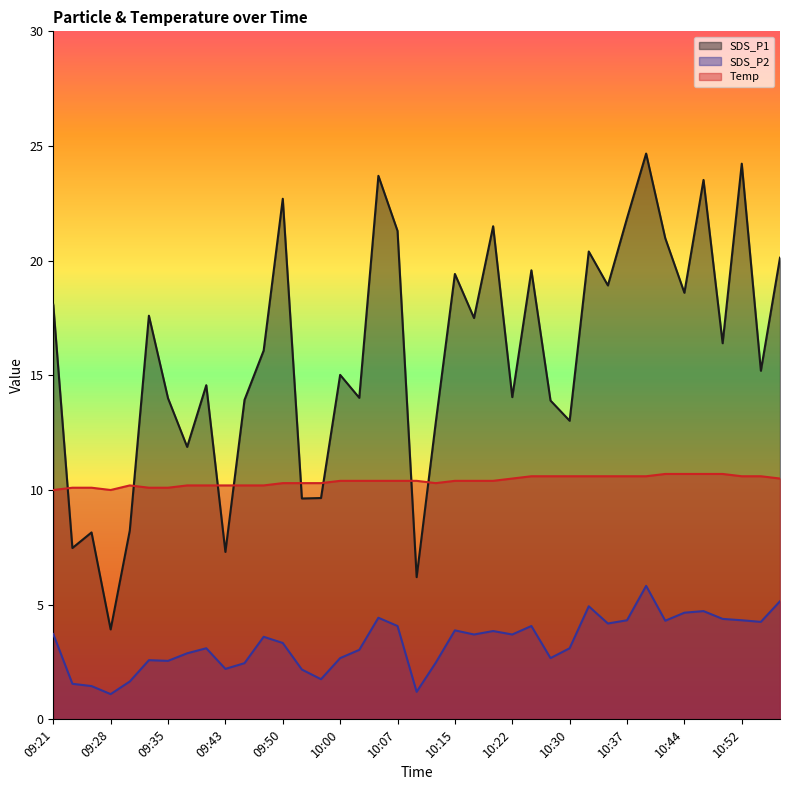

What is the total value across all series at 10:49?

31.5